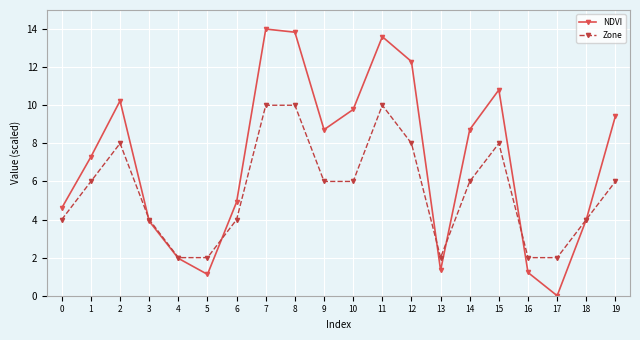

Where is the first local minimum for NDVI?

5